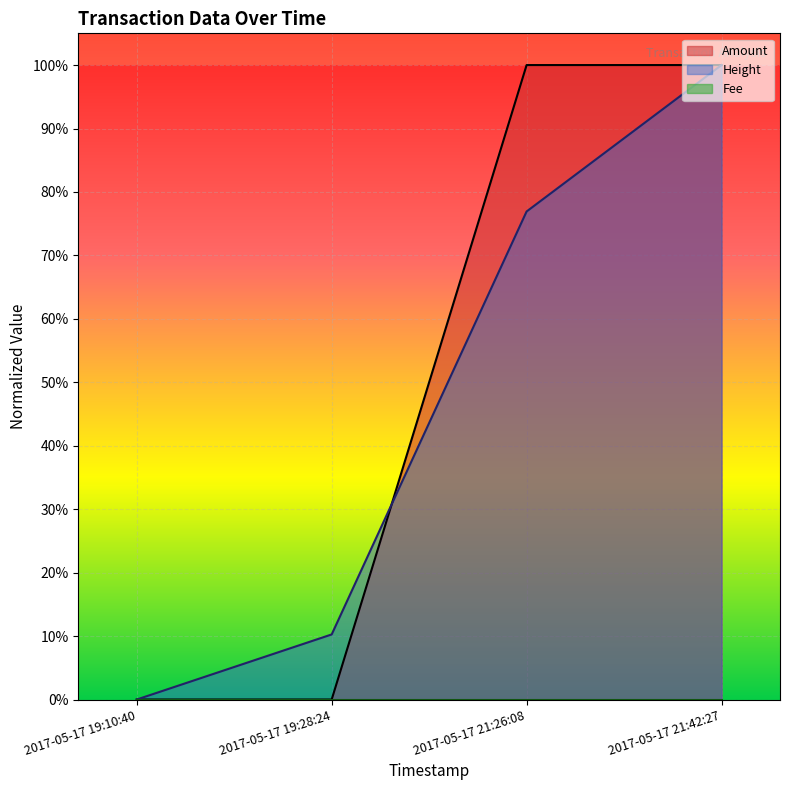

What is the difference between the Amount values at 2017-05-17 21:42:27 and 2017-05-17 19:28:24?

1.0